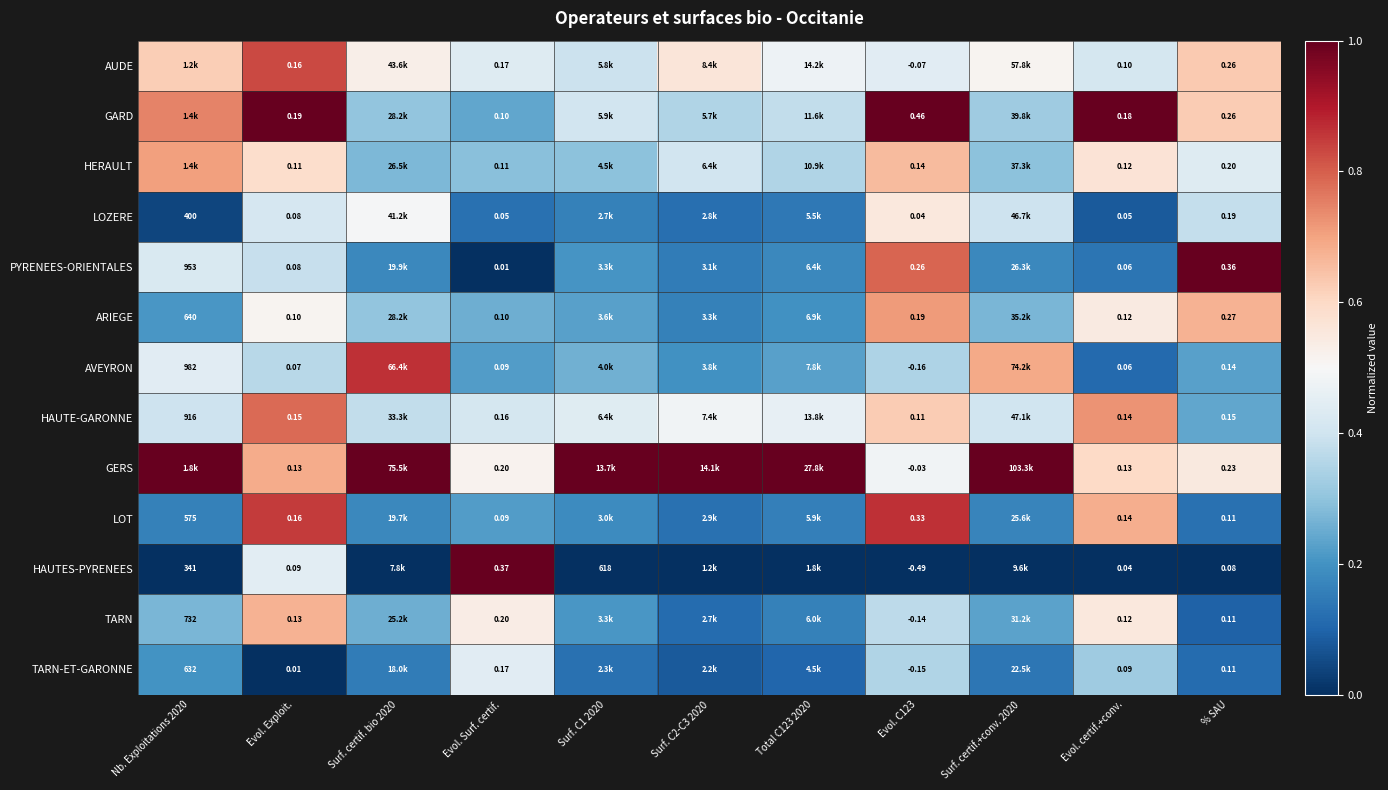

Is the value of HAUTE-GARONNE at % SAU greater than the value of HERAULT at Evol. Exploit.?

Yes